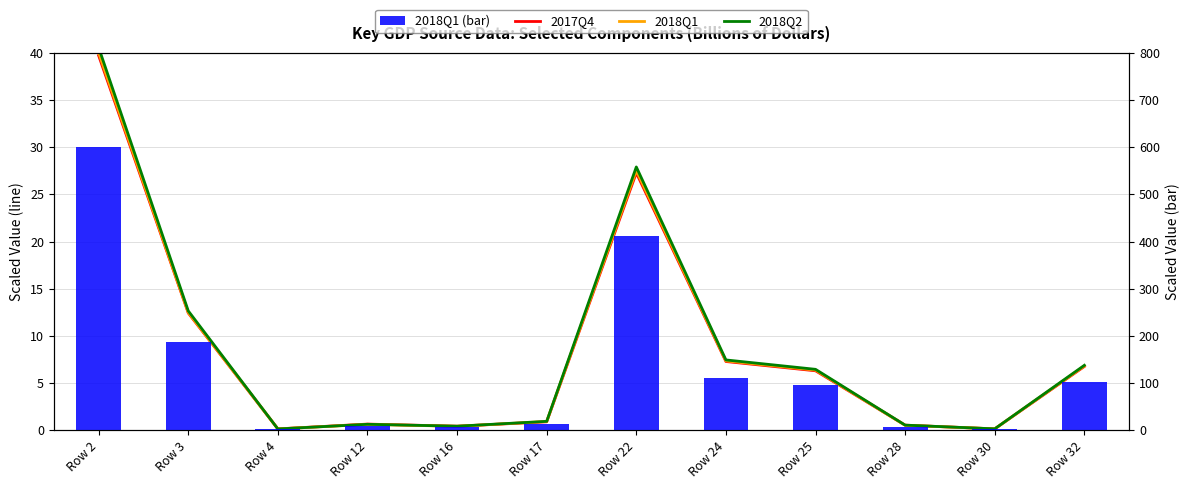

At which category is the sum across all series the highest?

Row 2